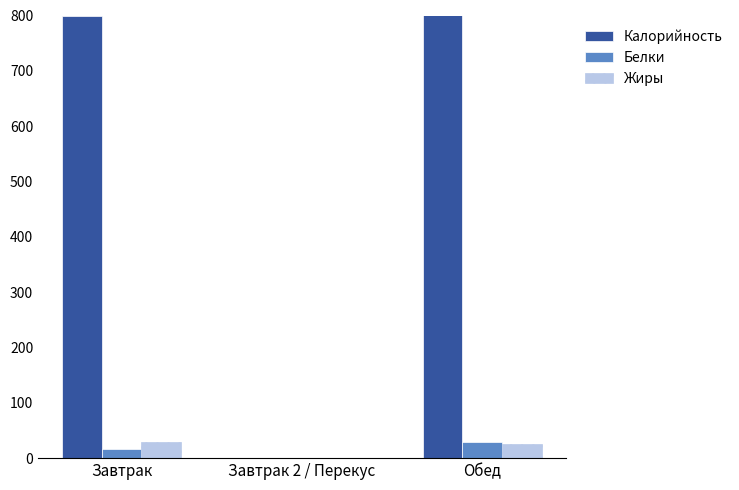

What is the value of the Белки bar at the 1st from the left?

17